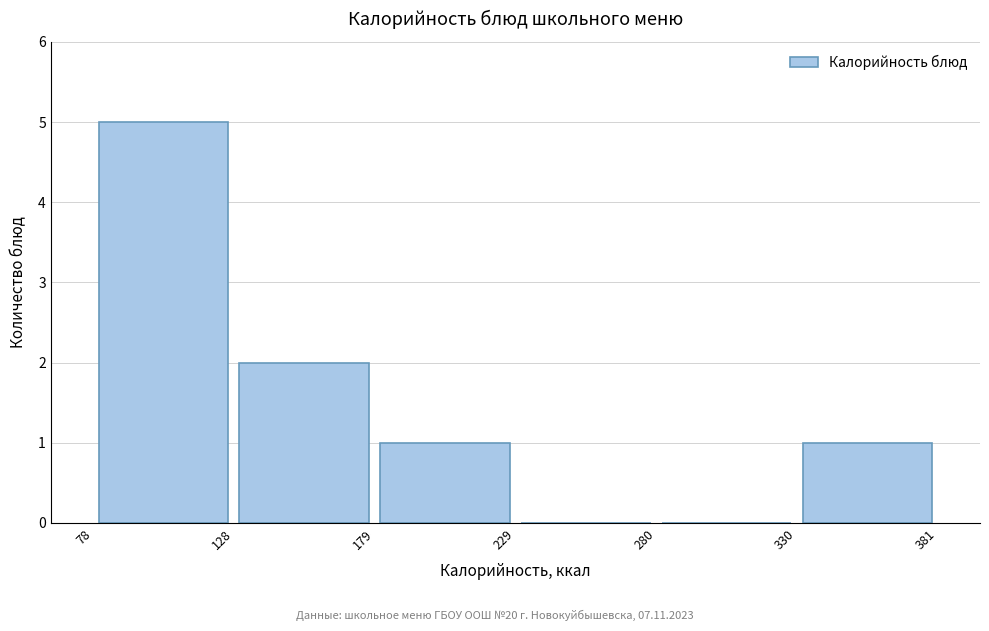

Reading left to right, transcribe this chart: for each bar, give the range it covers on the x-axis and its height. The values are not printed on the chart, so give them approximately, as read against the axis.

78 to 128: 5
128 to 179: 2
179 to 229: 1
229 to 280: 0
280 to 330: 0
330 to 381: 1